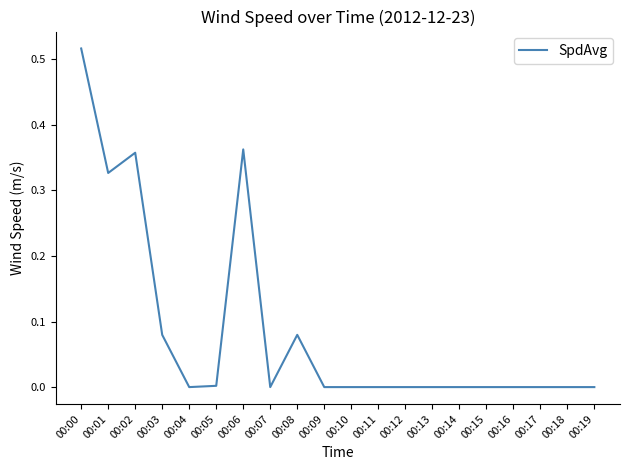

Is it true that the value at 00:04 is 0.0?

True